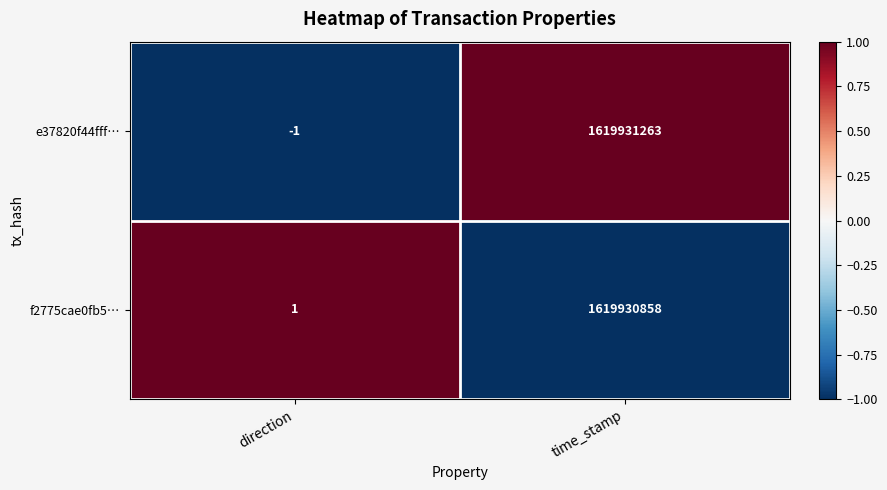

The value of f2775cae0fb5… at time_stamp is 401573944. True or false?

False